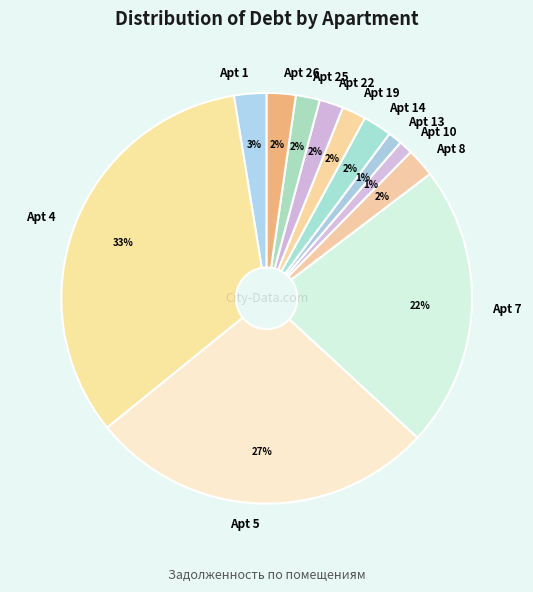

The Apt 8 slice represents 2% of the pie. True or false?

True